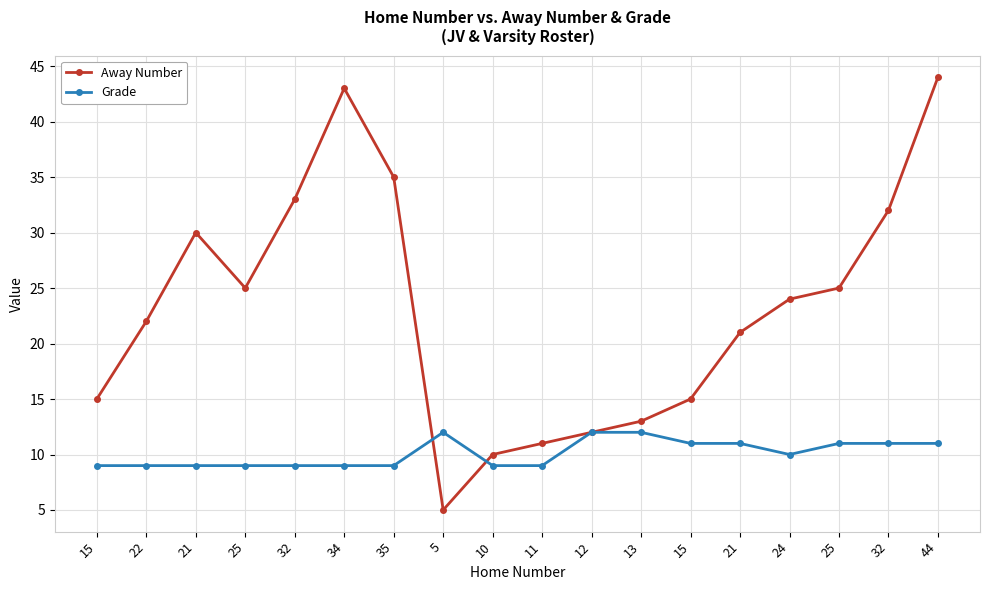

What is the label of the 17th point from the left?

32